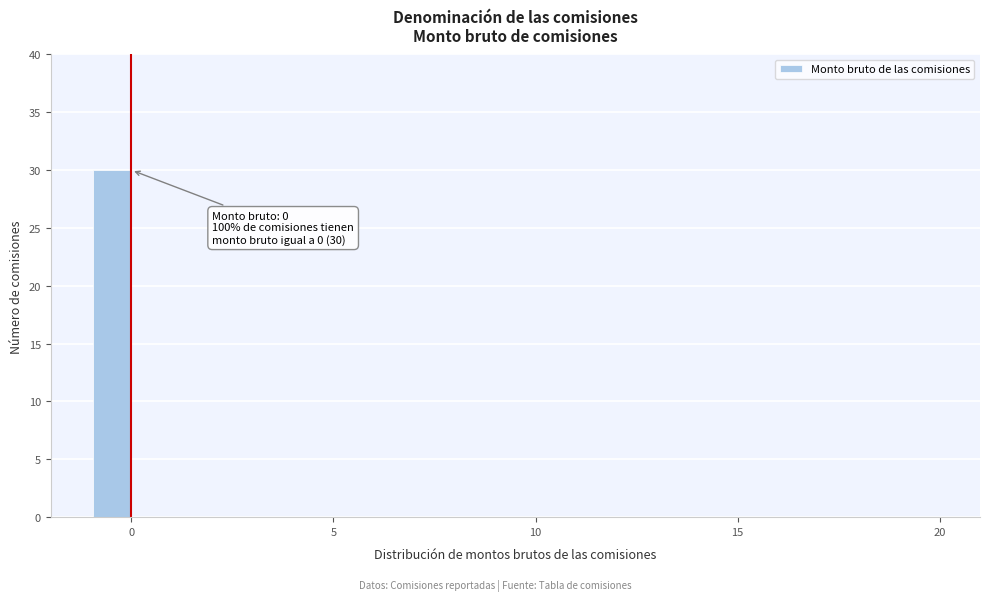

Read against the x-axis, roughly where is the centre of the tallest bar?

-0.5